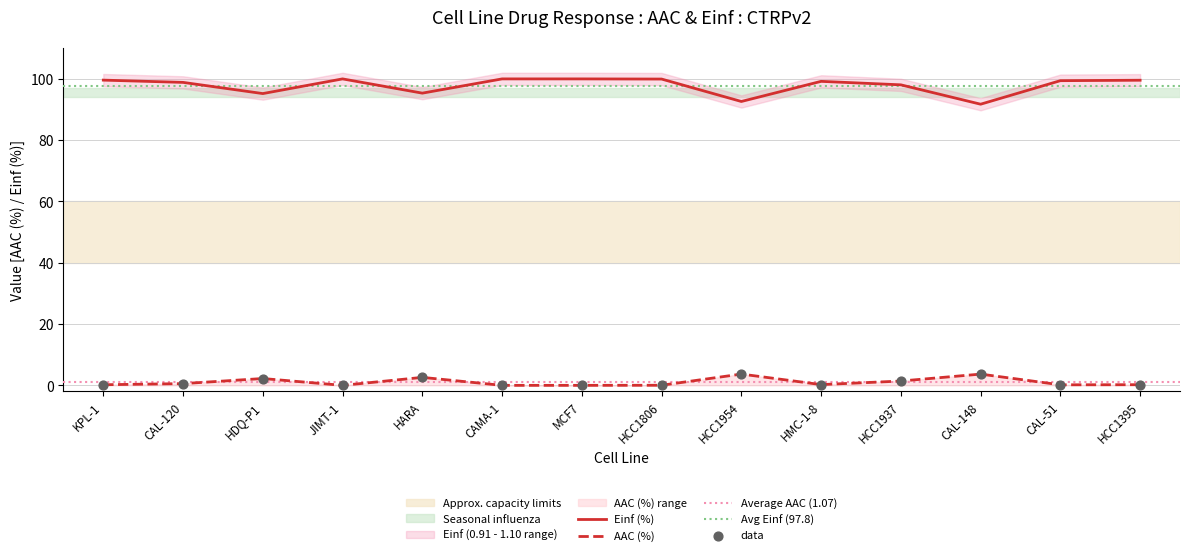

What is the total value across all series at HCC1954?

96.3